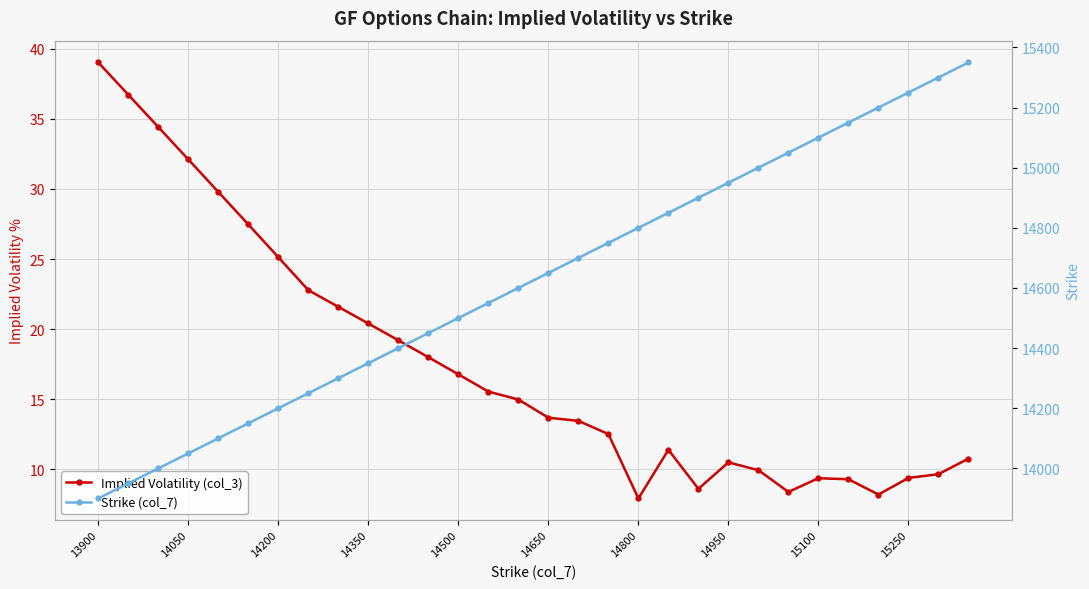

What are all the series names shown in the legend?

Implied Volatility (col_3), Strike (col_7)